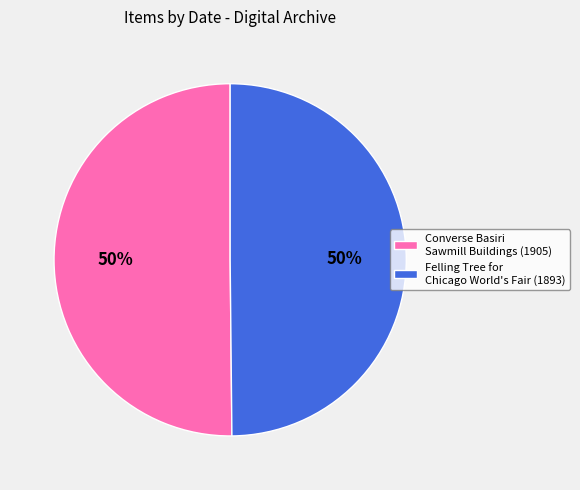

To the nearest percent, what portion does Converse Basiri Sawmill Buildings represent?

50%